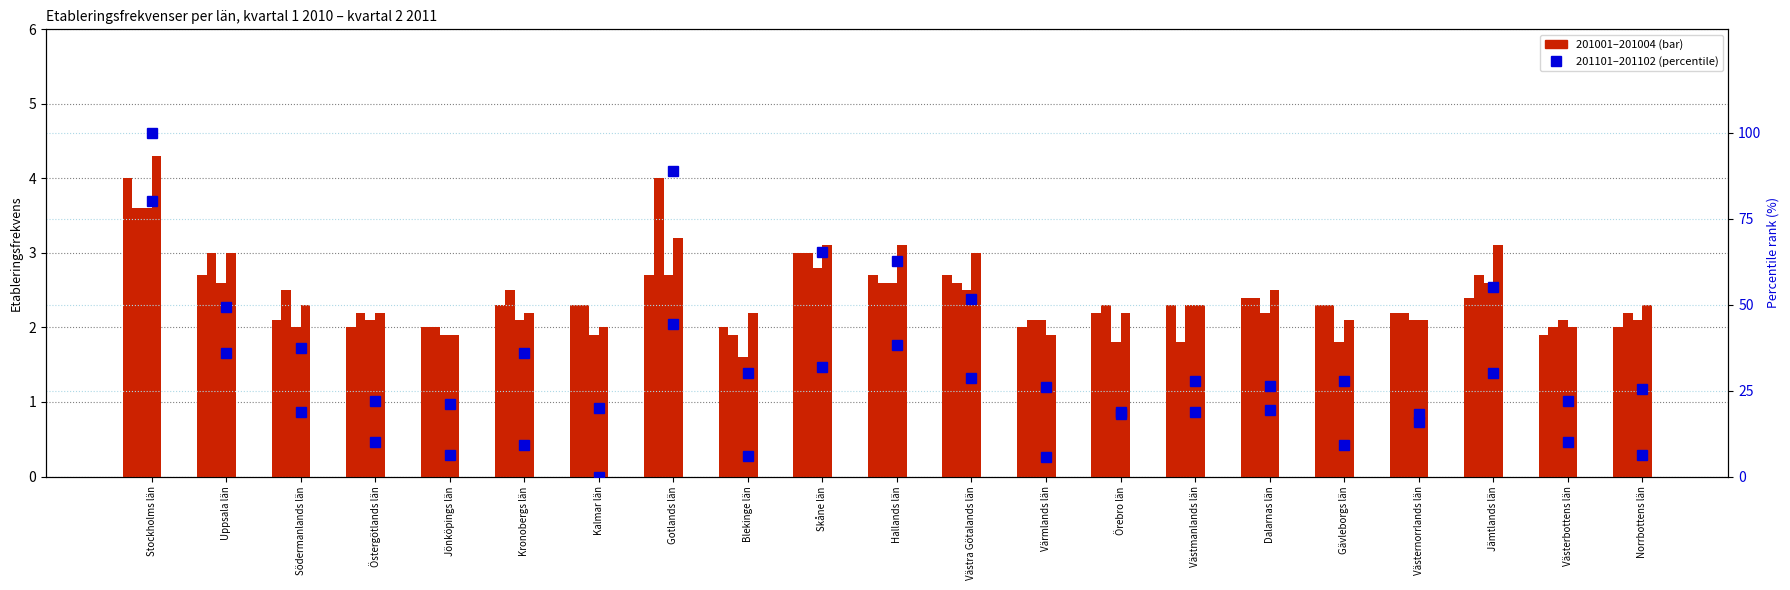

List the series in order of their peak value, lowest first.

201003, 201001, 201002, 201004, 201102, 201101